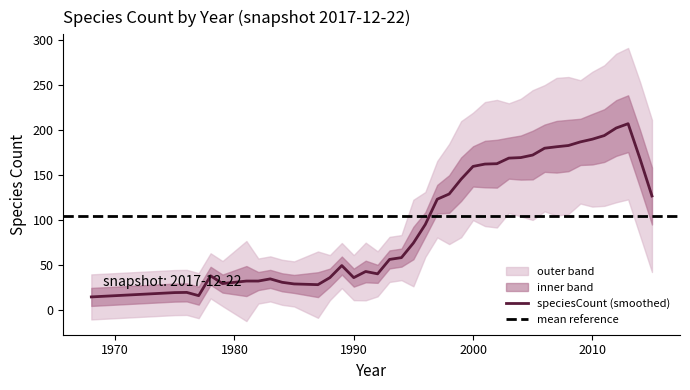

What is the lowest value of the speciesCount (smoothed) series?

14.8